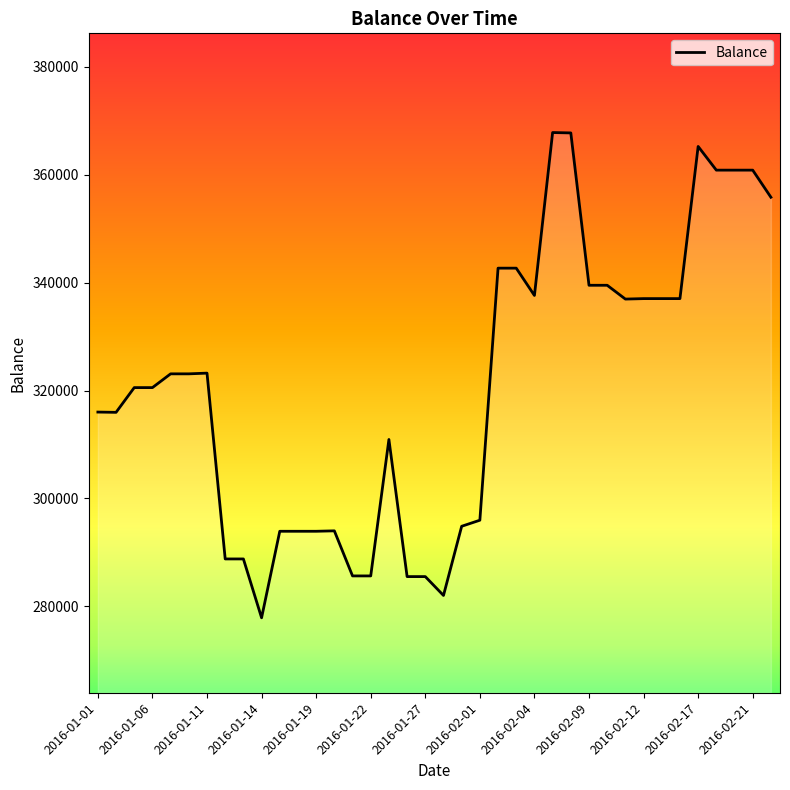

What is the difference between the maximum and minimum values?

89962.1